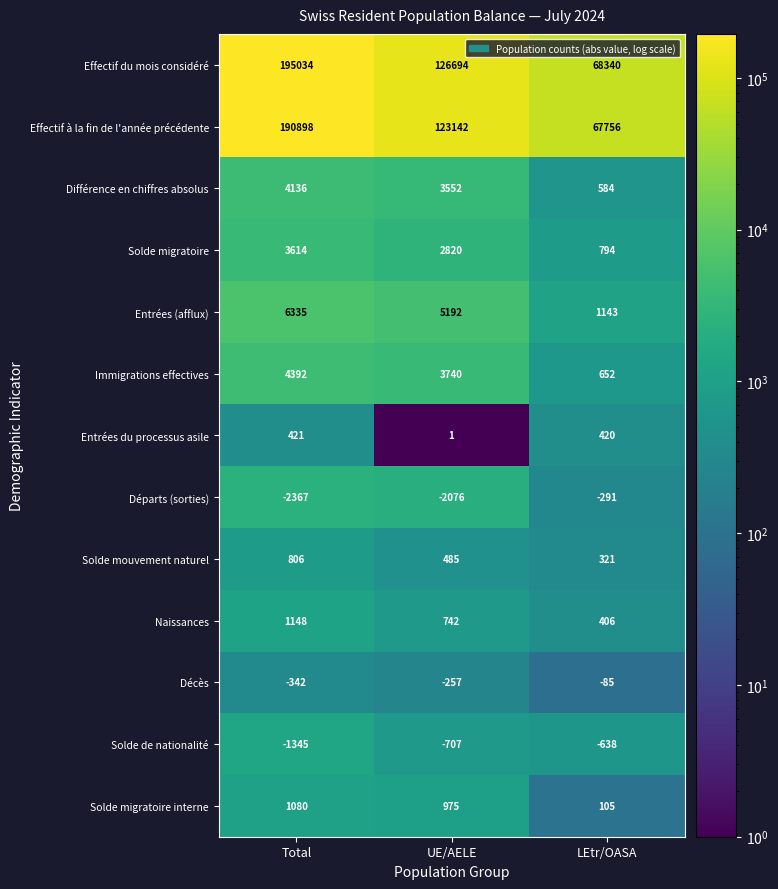

Which label corresponds to the largest value in the chart?

Total